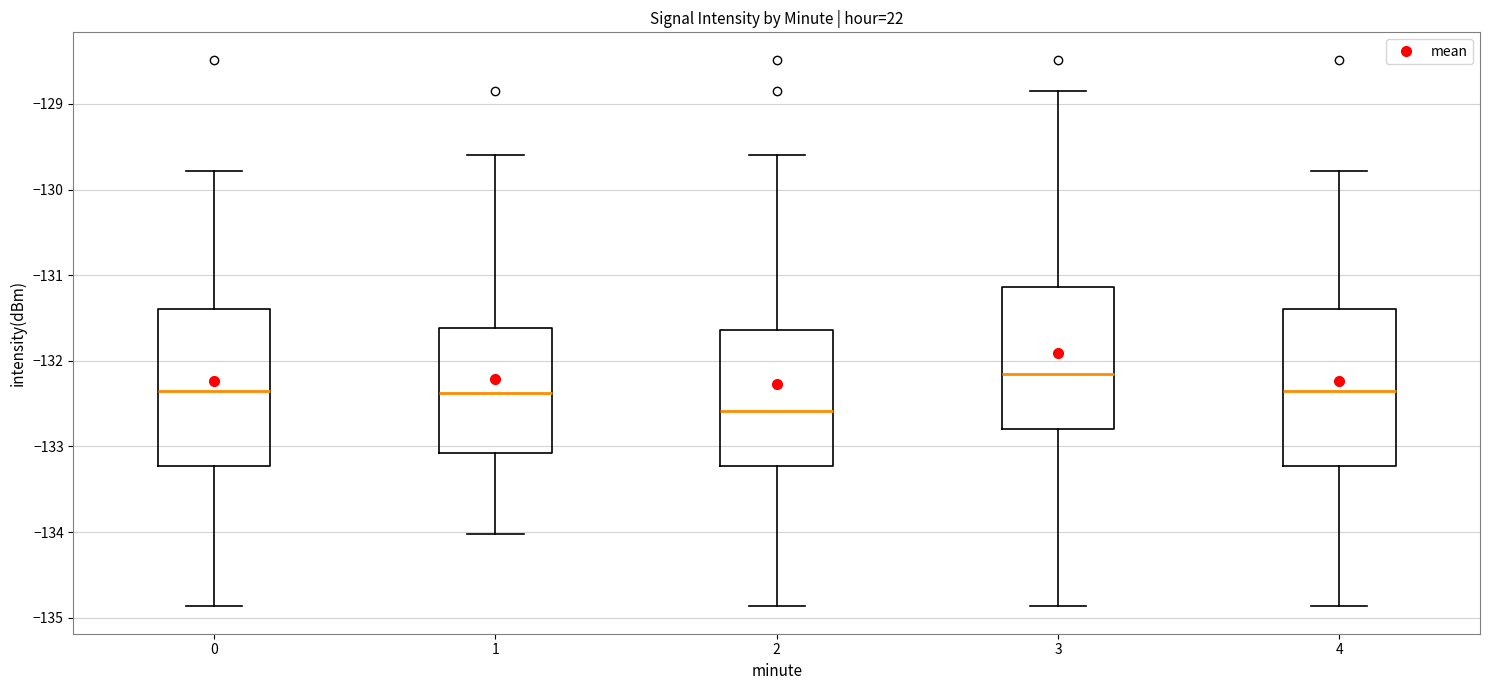

Where is the upper edge of the box at x = 3 on the y-axis? The values are not printed on the chart, so give them approximately, as read against the axis.

-131.1